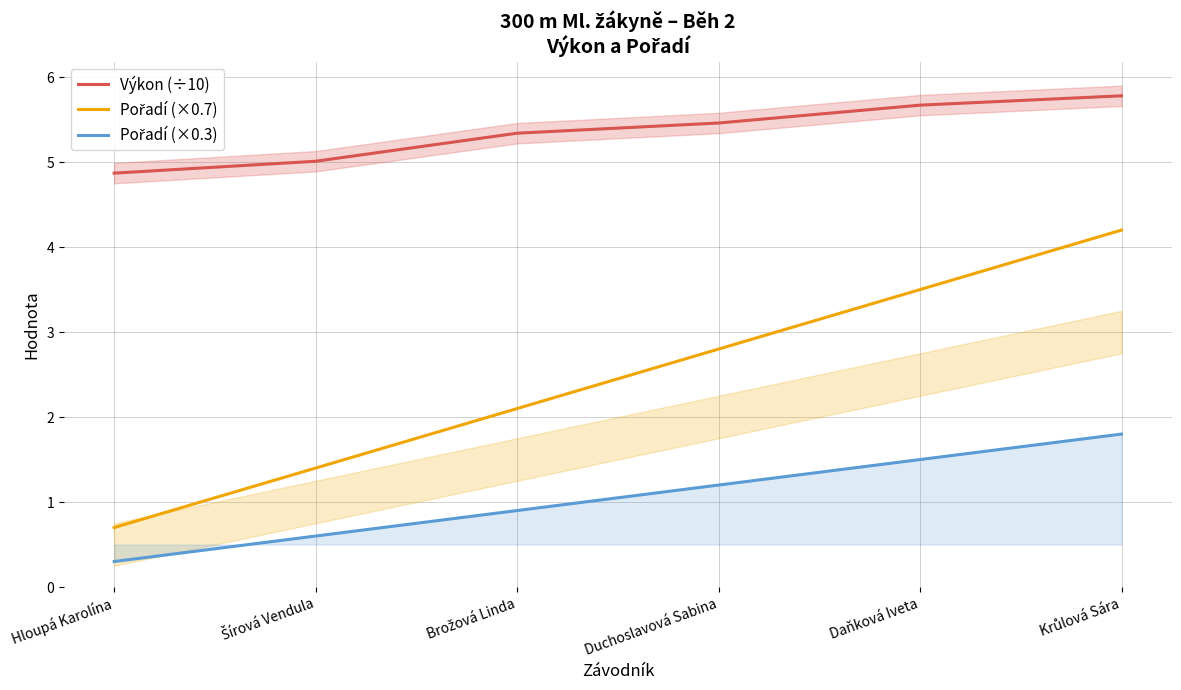

Reading left to right, list all the values displayed in this chart.

Výkon (÷10): Hloupá Karolína=4.9	Šírová Vendula=5.0	Brožová Linda=5.3	Duchoslavová Sabina=5.5	Daňková Iveta=5.7	Krůlová Sára=5.8
Pořadí (×0.7): Hloupá Karolína=0.7	Šírová Vendula=1.4	Brožová Linda=2.1	Duchoslavová Sabina=2.8	Daňková Iveta=3.5	Krůlová Sára=4.2
Pořadí (×0.3): Hloupá Karolína=0.3	Šírová Vendula=0.6	Brožová Linda=0.9	Duchoslavová Sabina=1.2	Daňková Iveta=1.5	Krůlová Sára=1.8